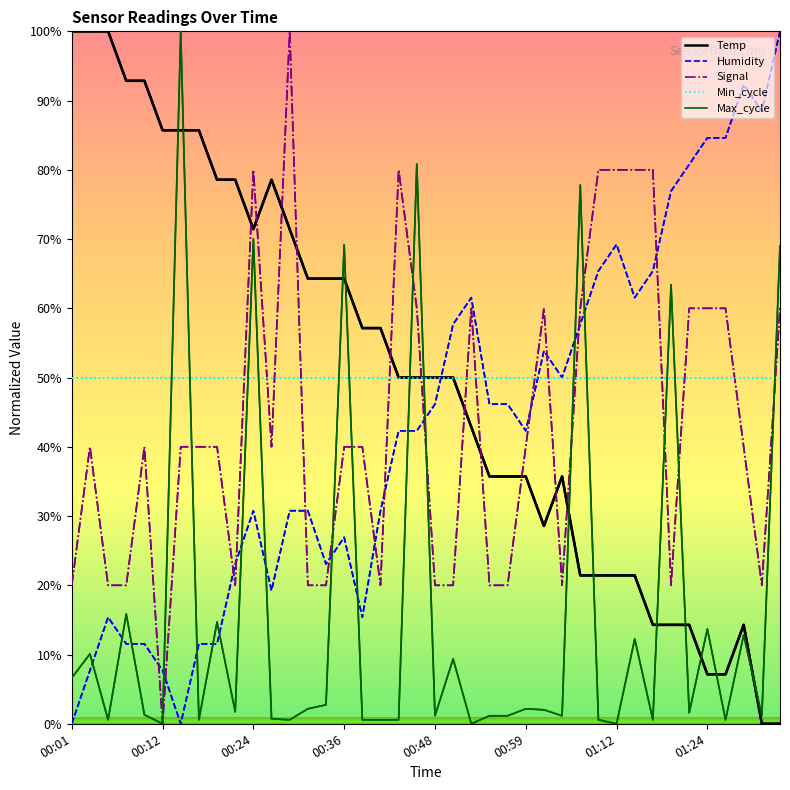

After their last crossing, which series has the higher values: Signal or Min_cycle?

Signal